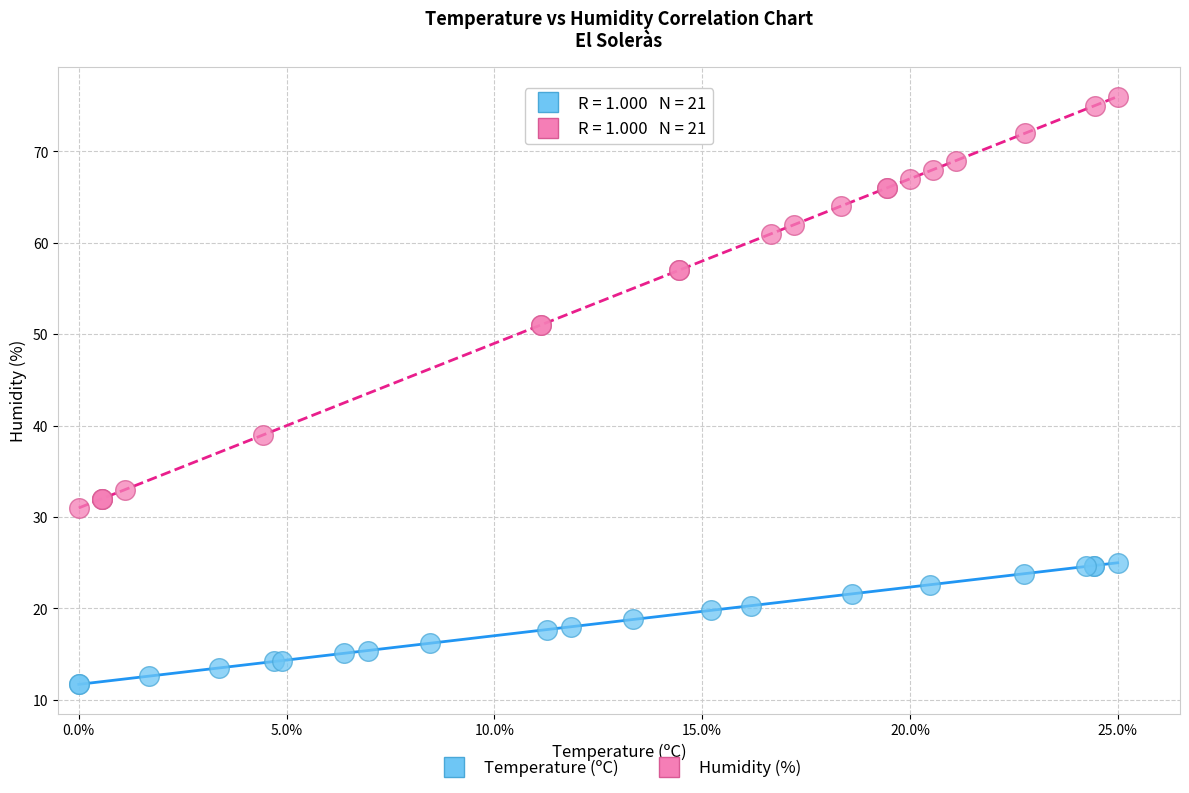

Which series has the widest spread of Y values?

Humidity (%)